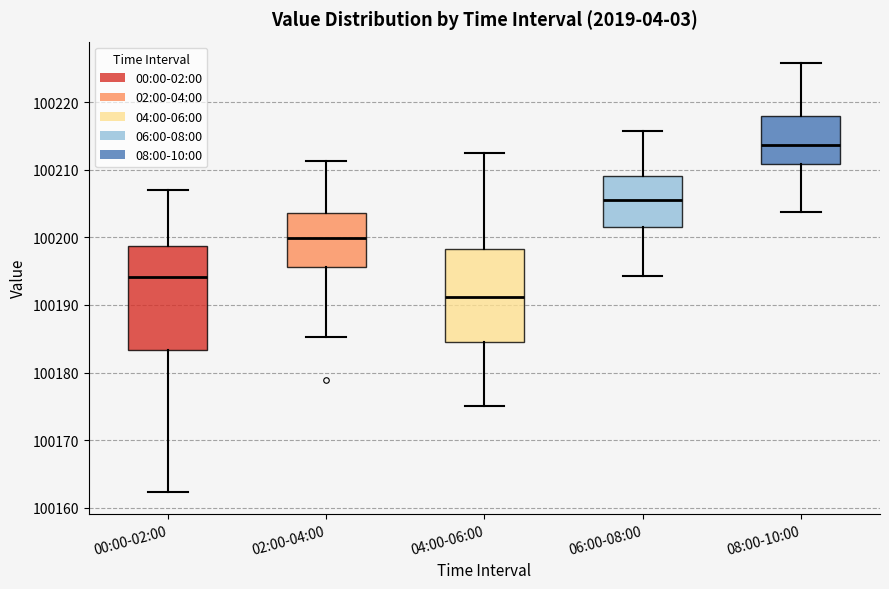

Which box has the highest median line?

08:00-10:00